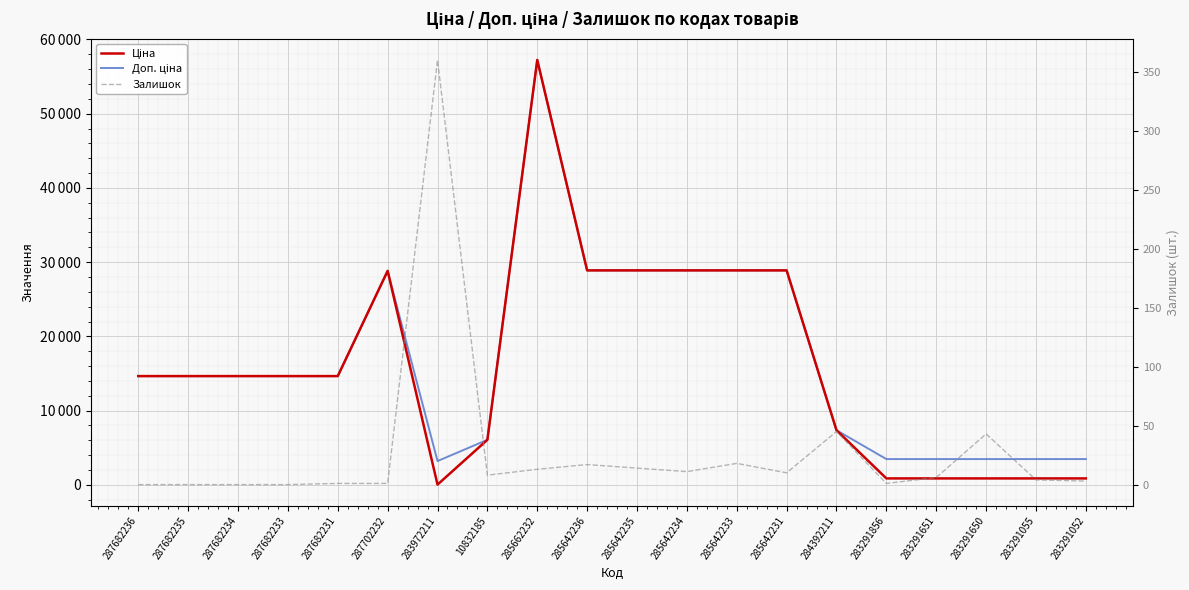

What is the highest value of the Ціна series?

57235.5